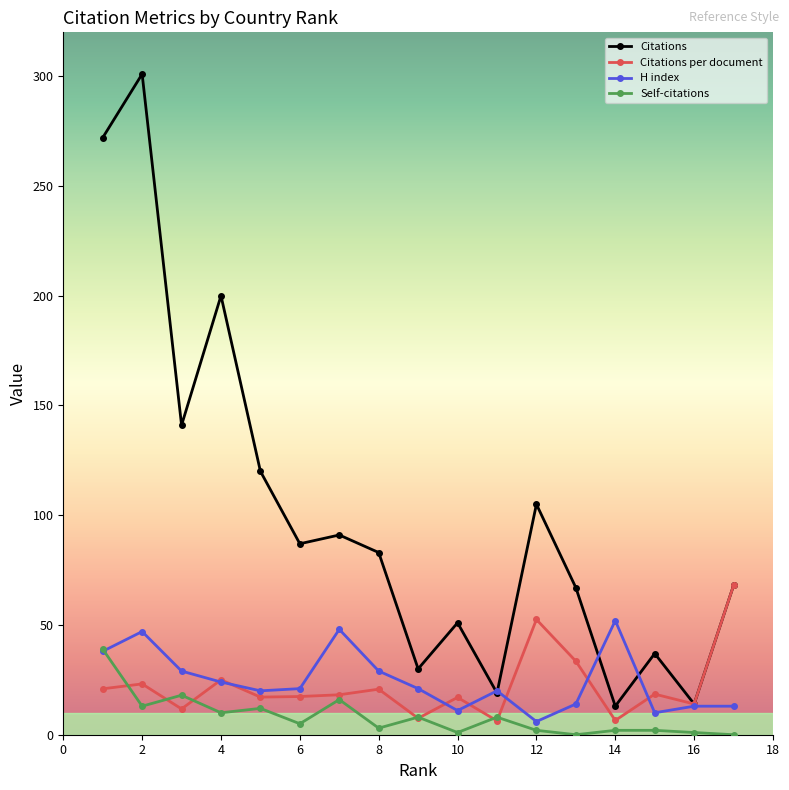

True or false: Citations per document has more than 2 points higher than both neighbors.

True